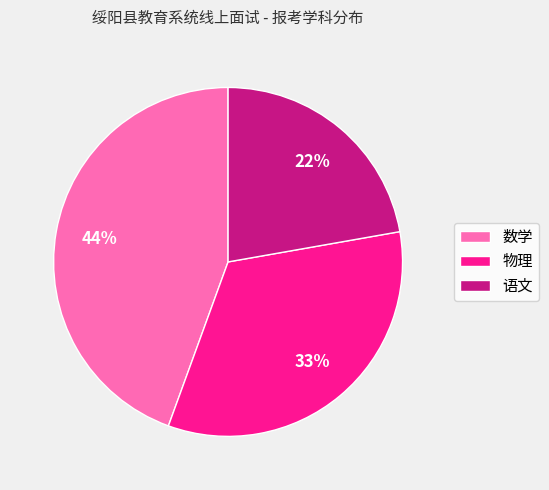

Combined, do 物理 and 数学 account for over 50%?

Yes